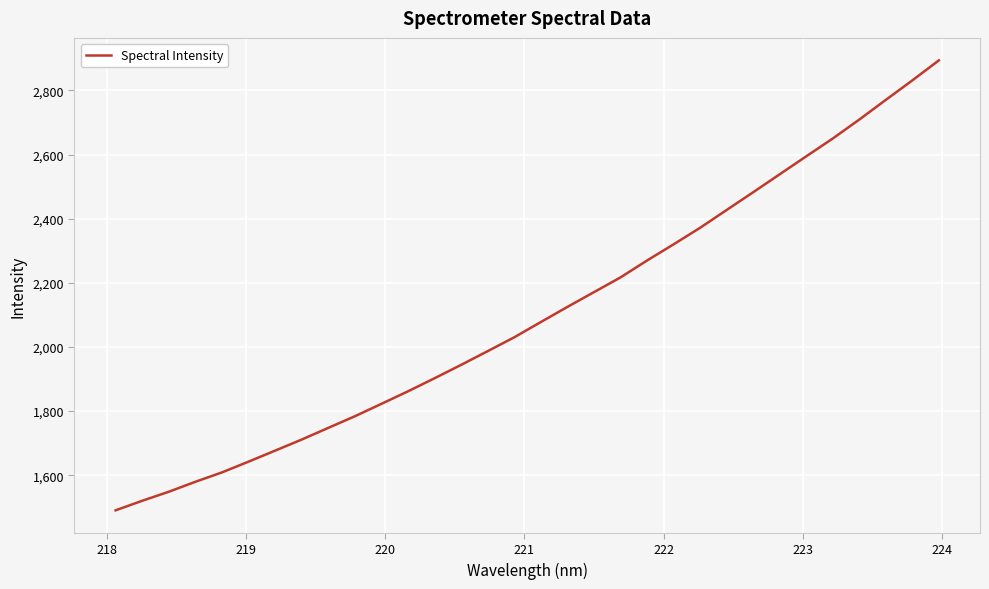

What is the difference between the maximum and minimum values?

1403.1